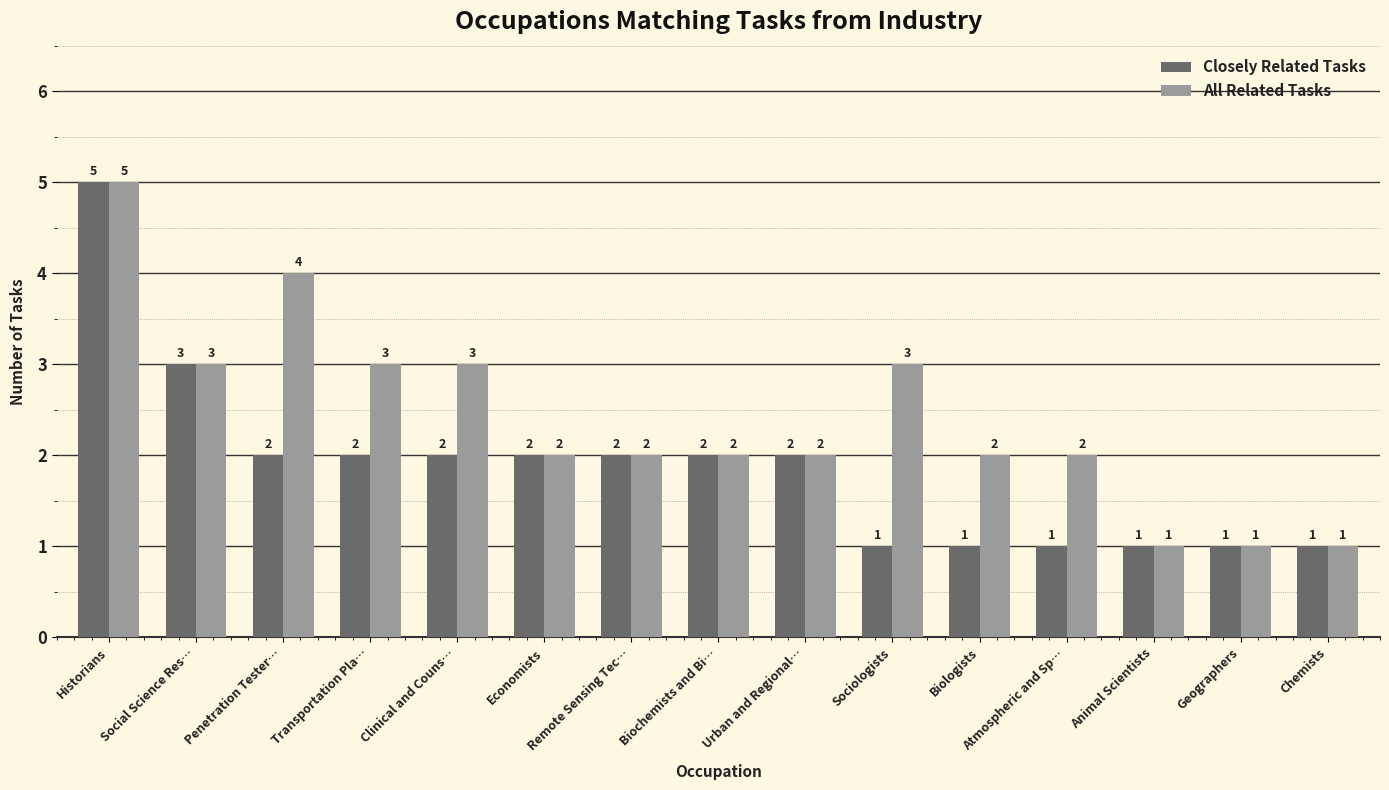

What are all the series names shown in the legend?

Closely Related Tasks, All Related Tasks